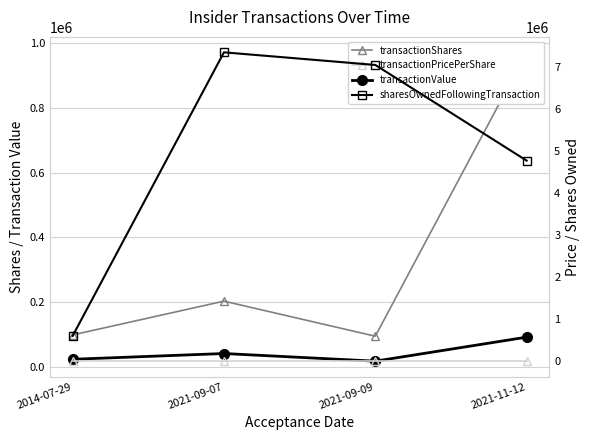

Reading left to right, what are all the values shown in this chart?

transactionShares: 100000.0	204000.0	96000.0	970000.0
transactionValue: 25000.0	42717.0	19200.0	93120.0
transactionPricePerShare: 0.2	0.2	0.2	0.1
sharesOwnedFollowingTransaction: 600000.0	7346000.0	7046000.0	4770000.0